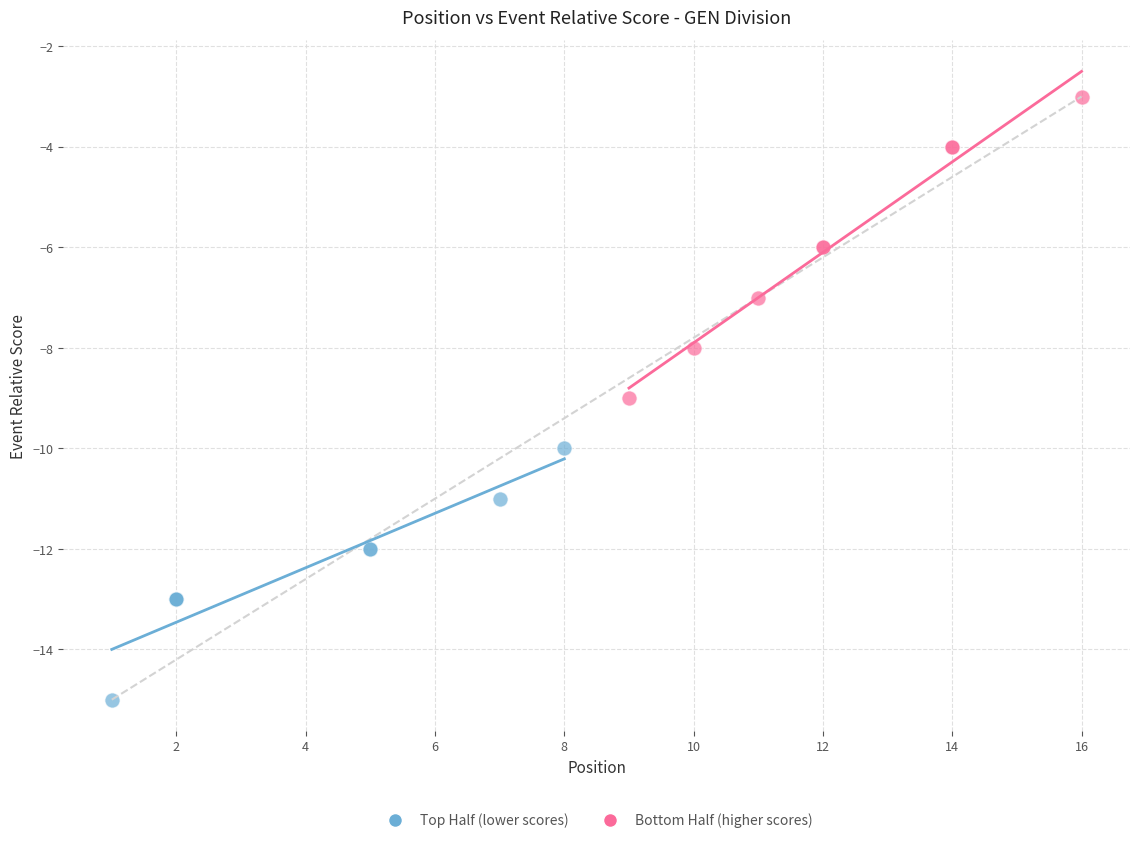

Which series has the widest spread of Y values?

Bottom Half (higher scores)